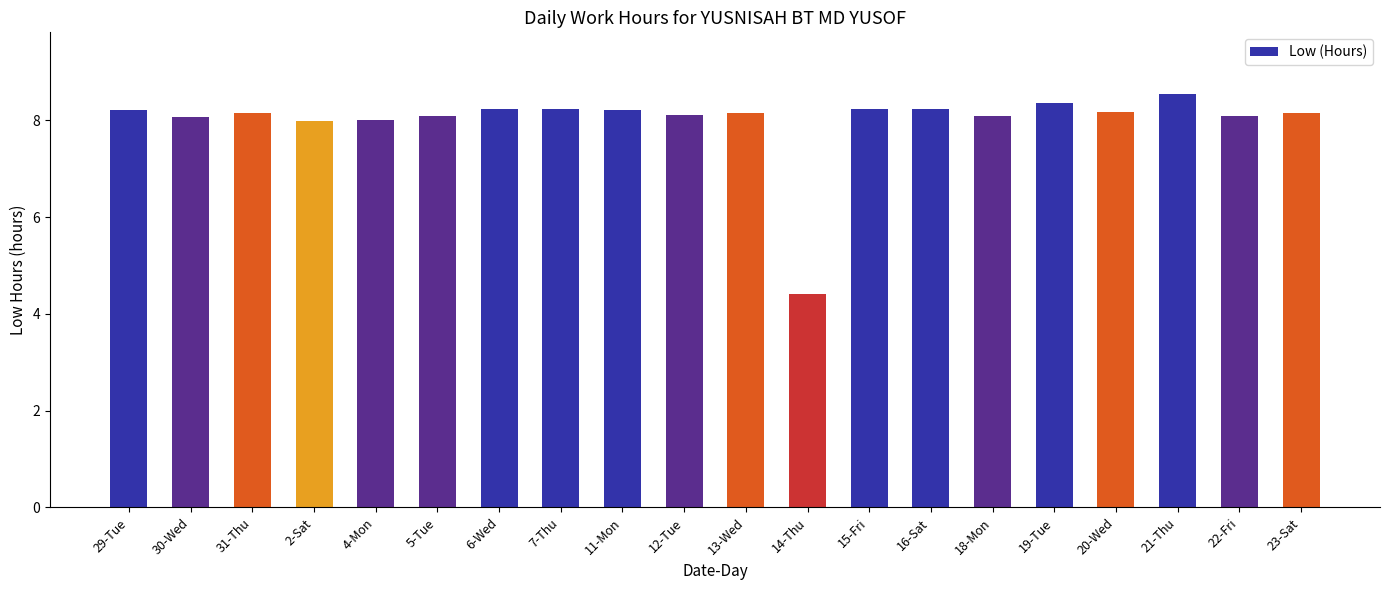

Approximately how many times larger is the value at 6-Wed compared to 21-Thu?

1.0